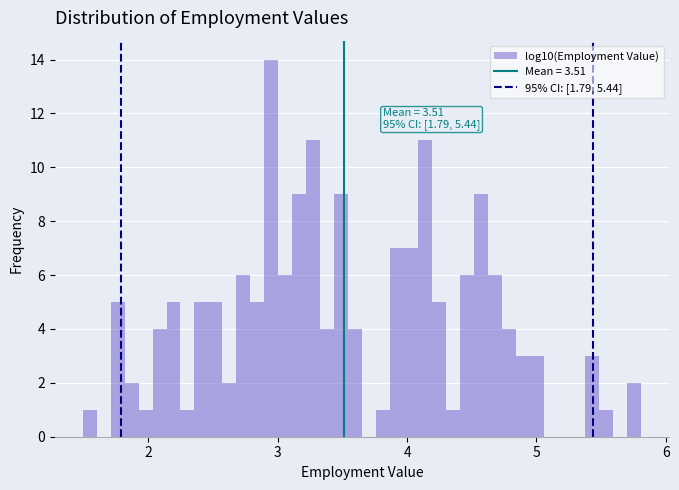

Read against the x-axis, roughly where is the centre of the tallest bar?

2.9